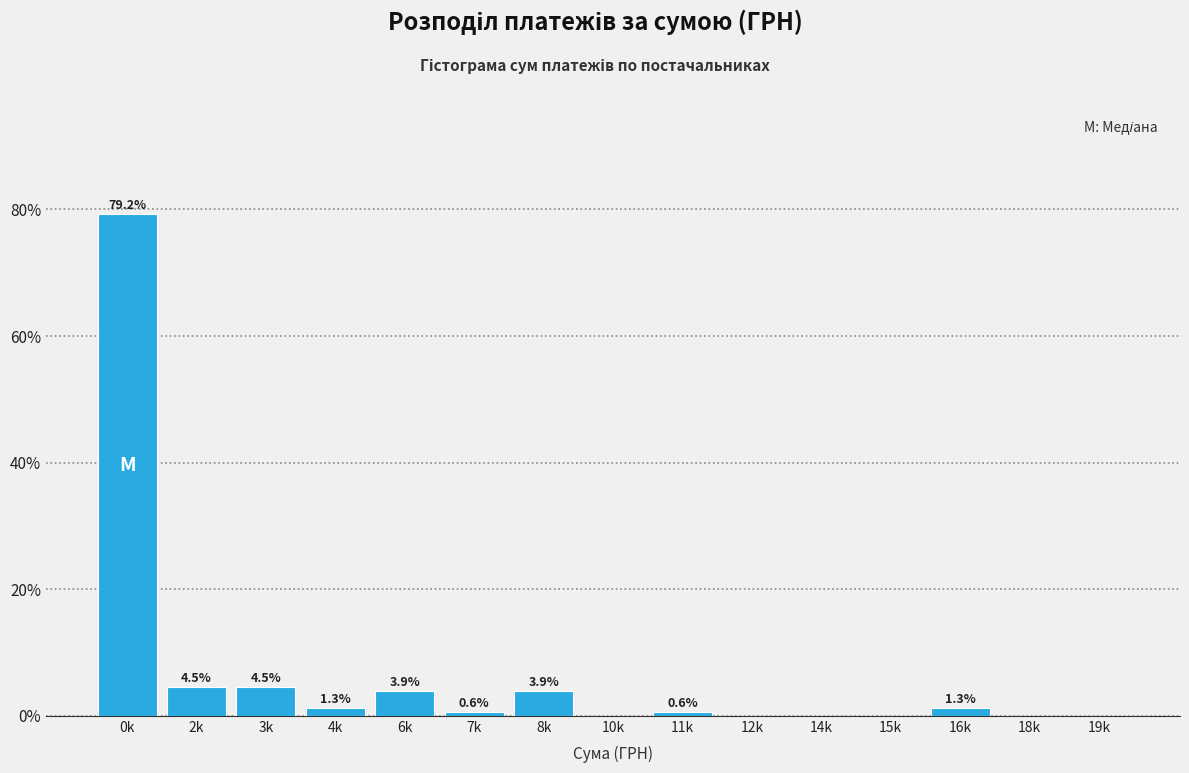

Reading left to right, list all the values displayed in this chart.

0k=79.2	2k=4.5	3k=4.5	4k=1.3	6k=3.9	7k=0.6	8k=3.9	10k=0.0	11k=0.6	12k=0.0	14k=0.0	15k=0.0	16k=1.3	18k=0.0	19k=0.0